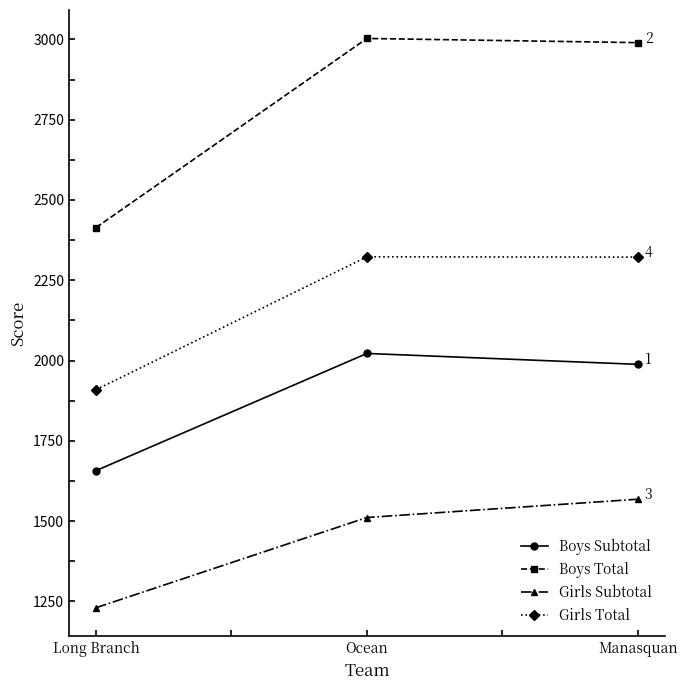

The value of Boys Subtotal at Long Branch is 1657. True or false?

True